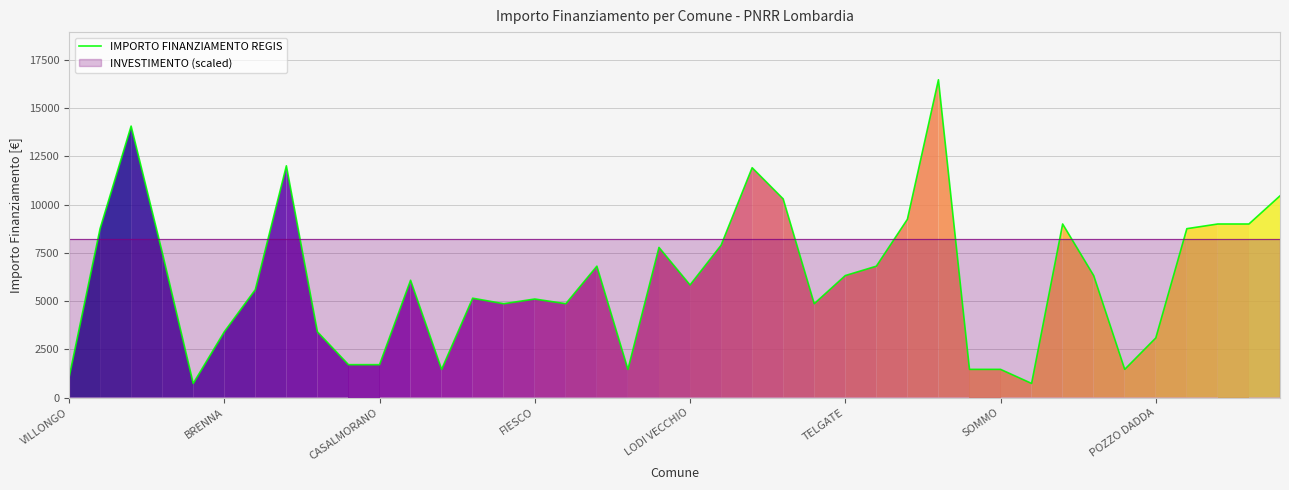

What is the difference between the second highest and second lowest values?

13334